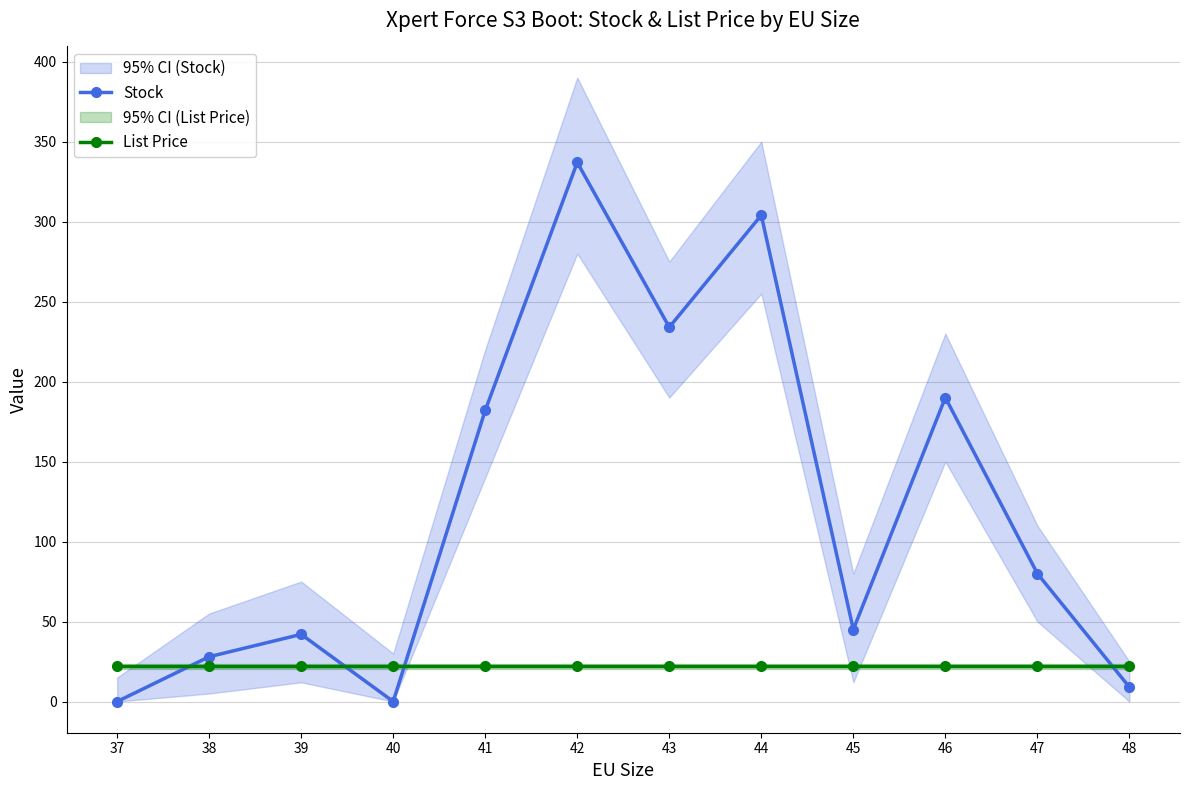

Where is the first local maximum for Stock?

39